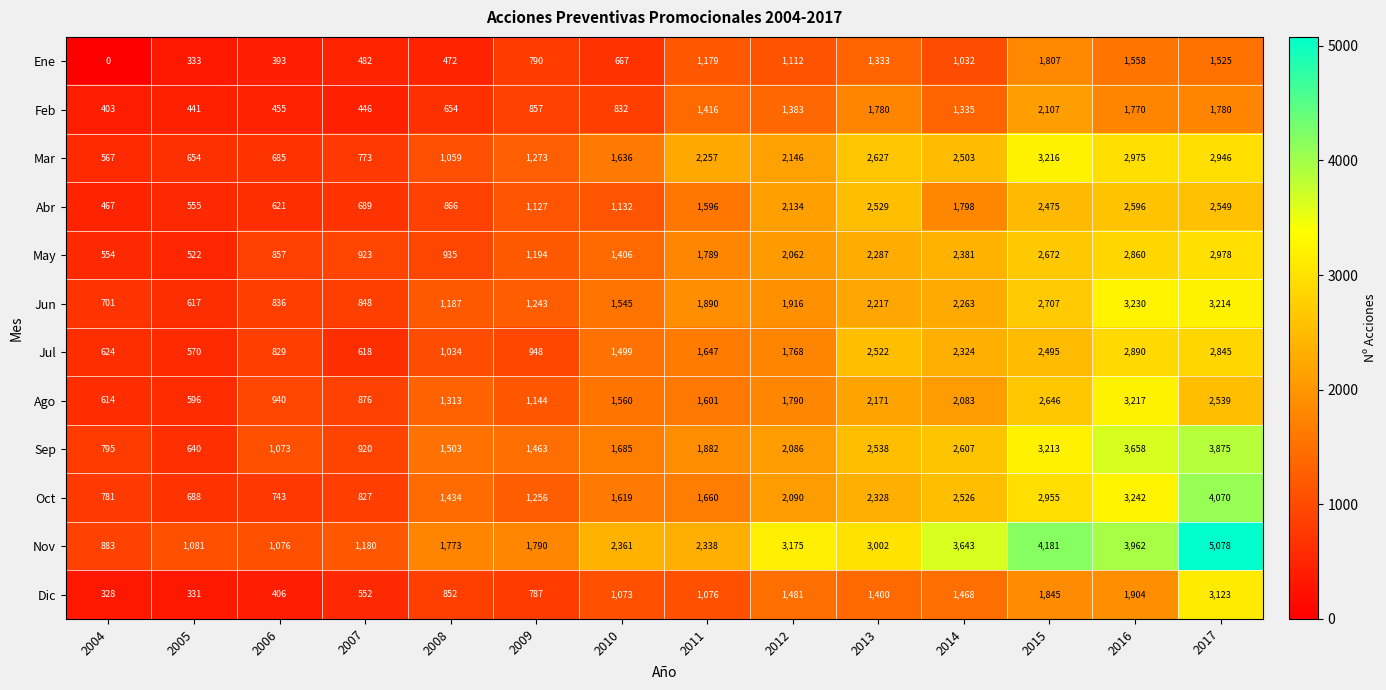

Rank the series at 2004 from highest to lowest value.

Nov, Sep, Oct, Jun, Jul, Ago, Mar, May, Abr, Feb, Dic, Ene